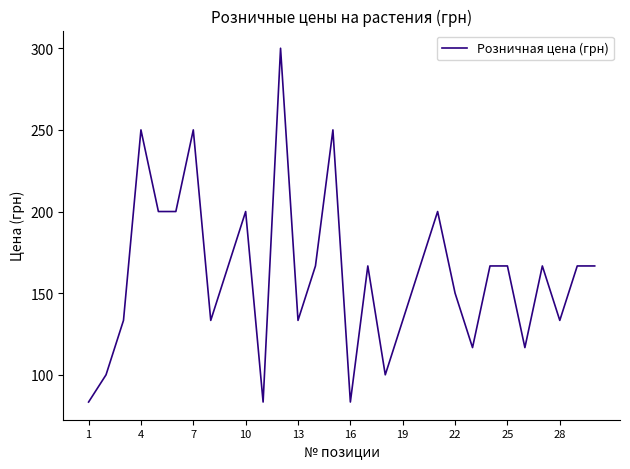

True or false: the data has more than 0 interior local peaks.

True